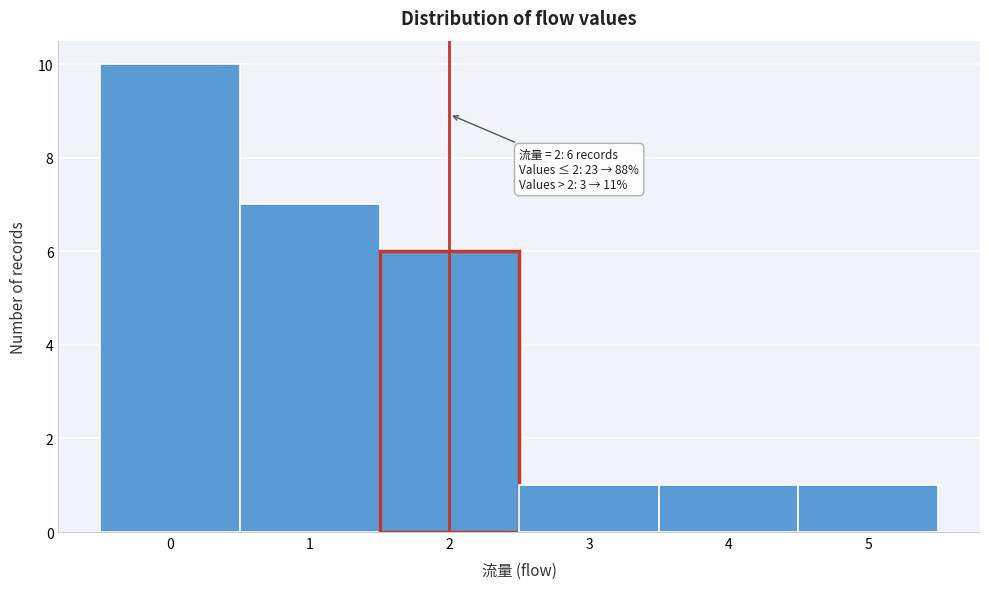

Which range on the x-axis has the tallest bar?

-0.5 to 0.5